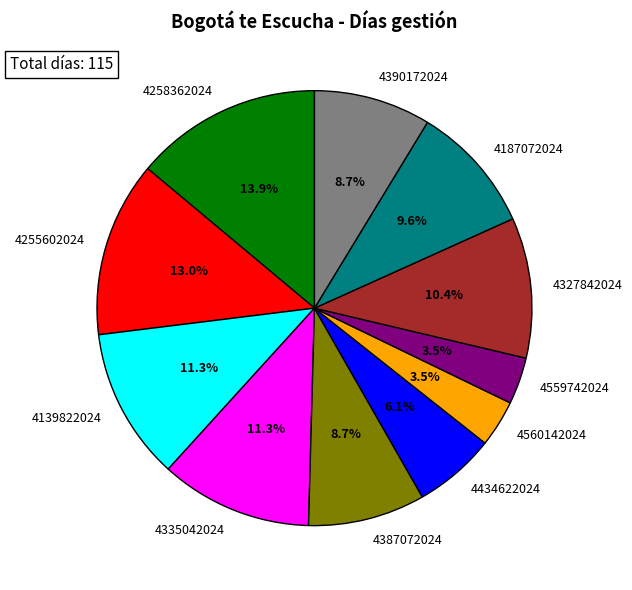

Which slice is the largest?

4258362024